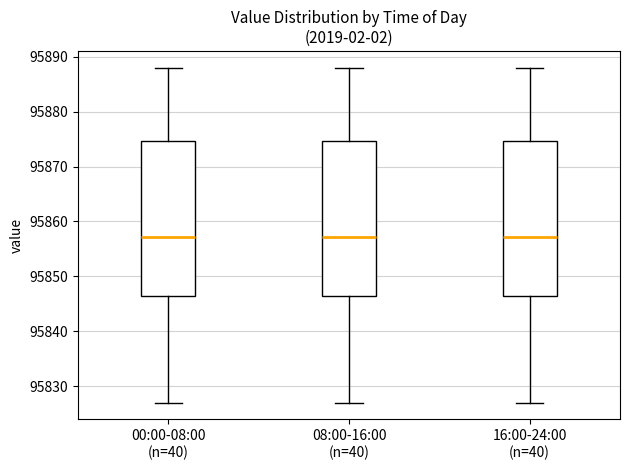

Reading left to right, read every box against the y-axis: the position of its median line, the range the box covers, and the ends of its whiskers. The values are not printed on the chart, so give them approximately, as read against the axis.

00:00-08:00 (n=40): median 95857, box 95846 to 95875, whiskers 95827 to 95888
08:00-16:00 (n=40): median 95857, box 95846 to 95875, whiskers 95827 to 95888
16:00-24:00 (n=40): median 95857, box 95846 to 95875, whiskers 95827 to 95888